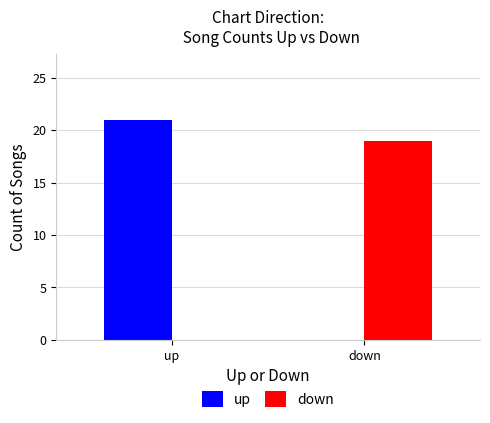

Is it true that down equals 30 at down?

False